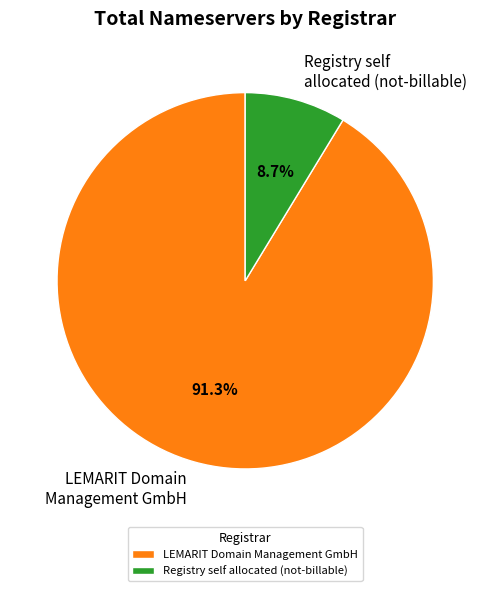

Between LEMARIT Domain Management GmbH and Registry self allocated (not-billable), which is larger?

LEMARIT Domain Management GmbH